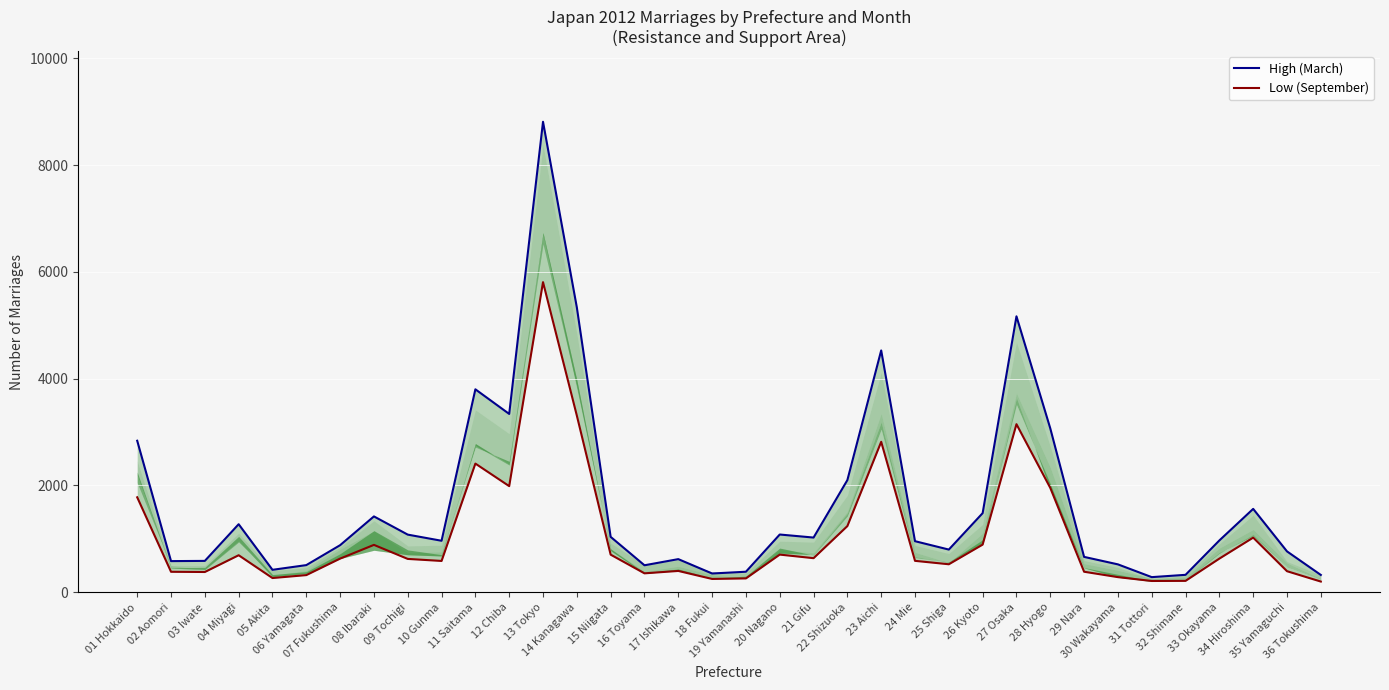

Is it true that Low (September) equals 356 at 07 Fukushima?

False